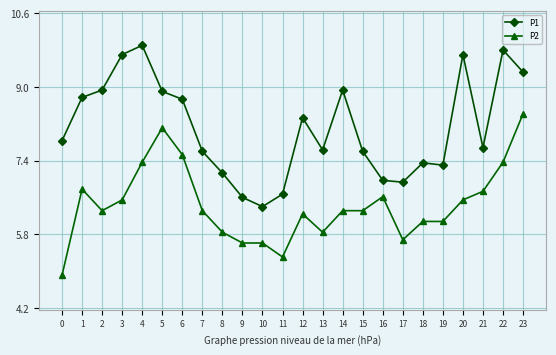

What is the sum of the P1 values at 16 and 20?

16.7